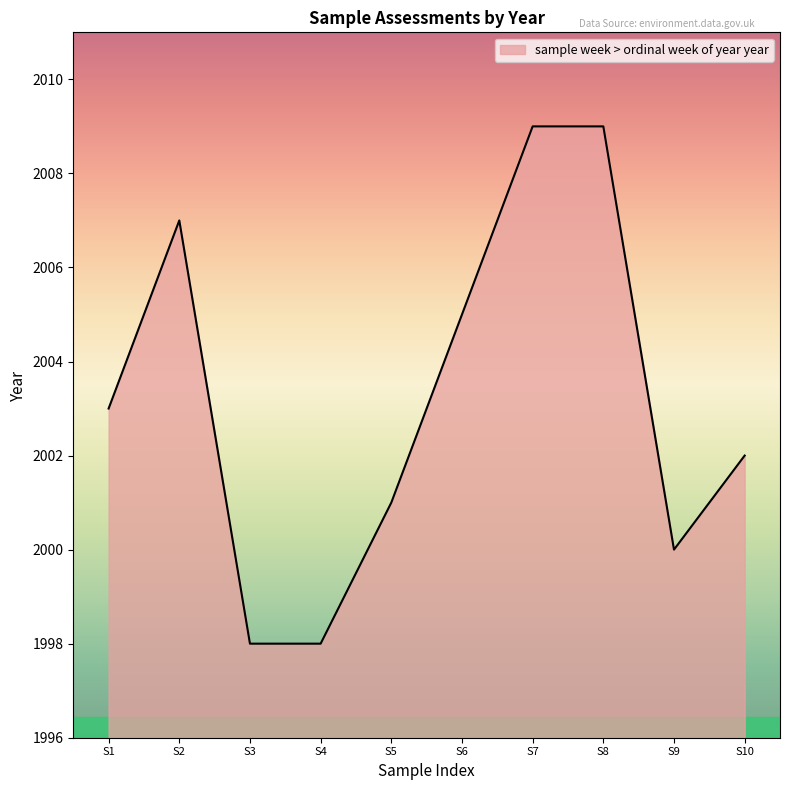

True or false: the data has more than 0 interior local peaks.

True